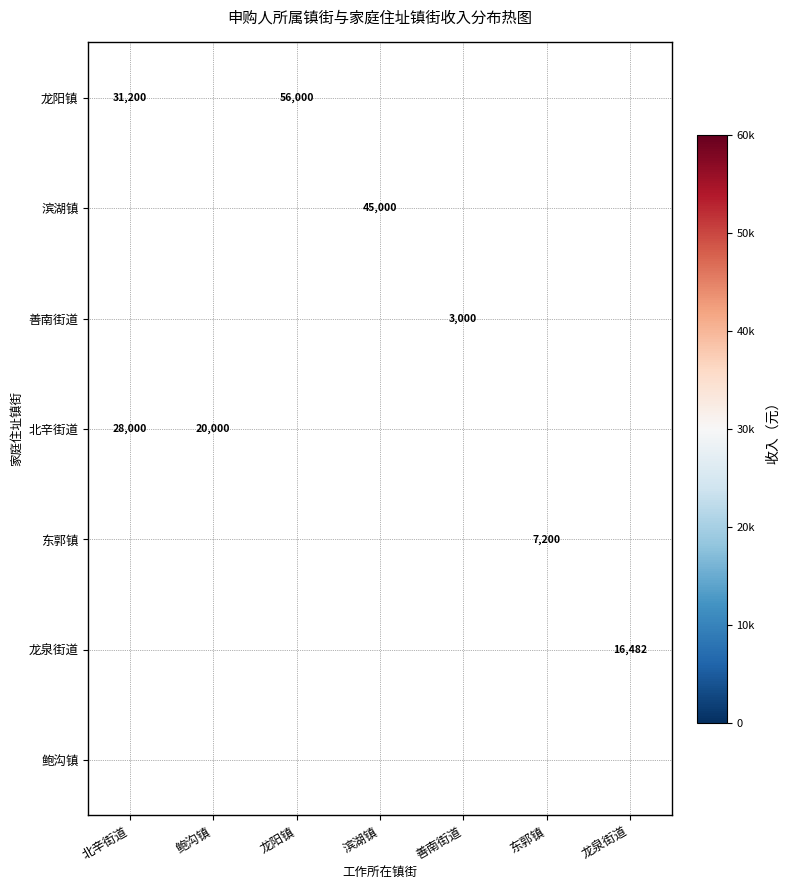

True or false: 滨湖镇 has a value of 27741 at 滨湖镇.

False